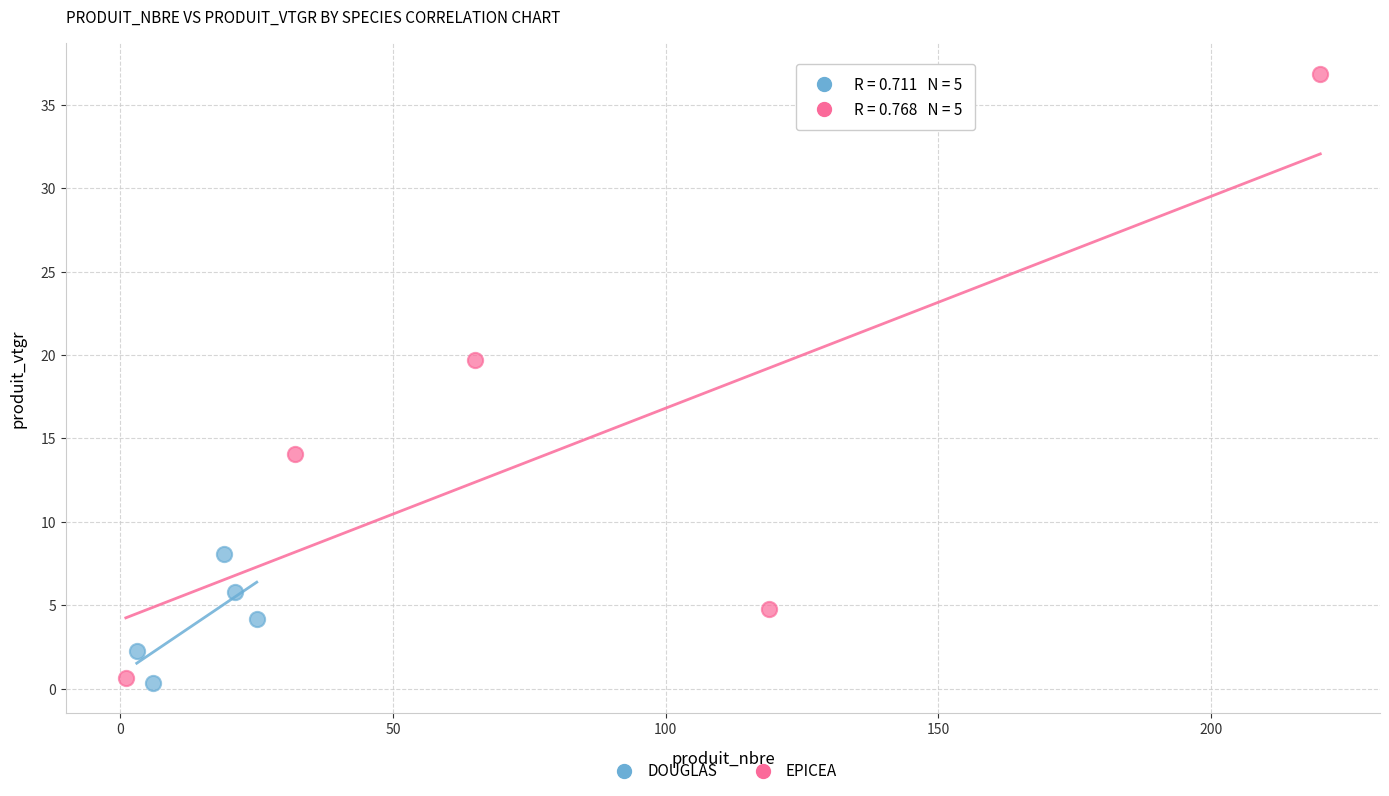

Which series reaches the maximum Y coordinate?

EPICEA